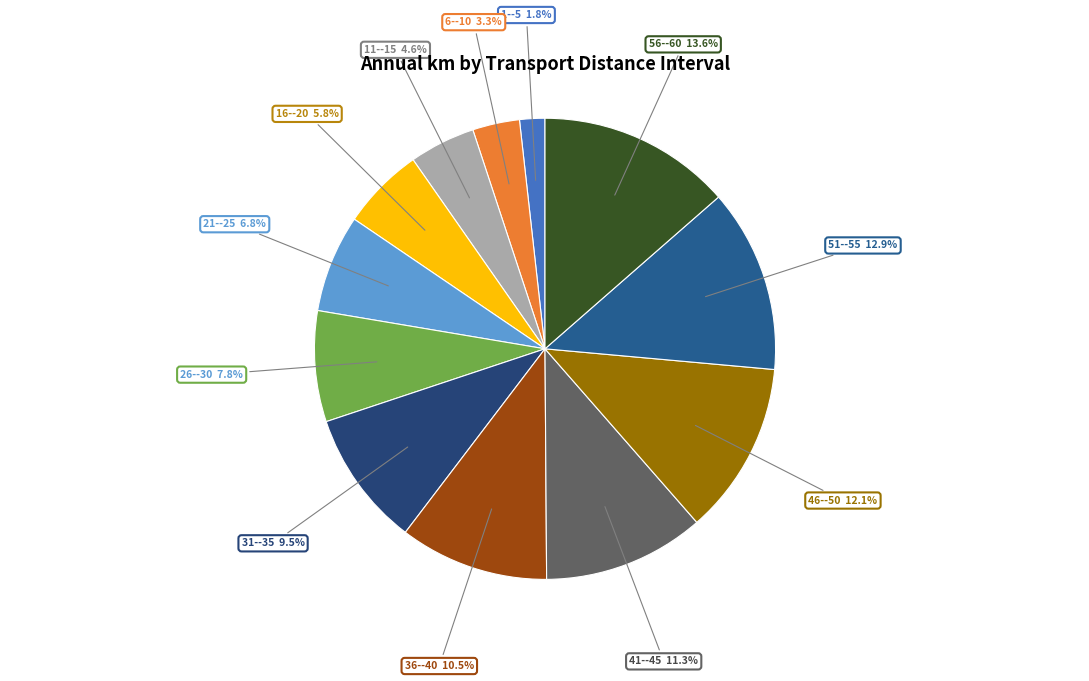

Count the number of slices in the pie.

12